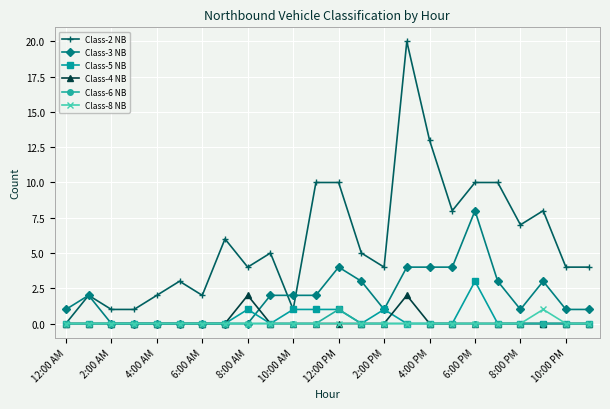

Which series has the largest total across all categories?

Class-2 NB